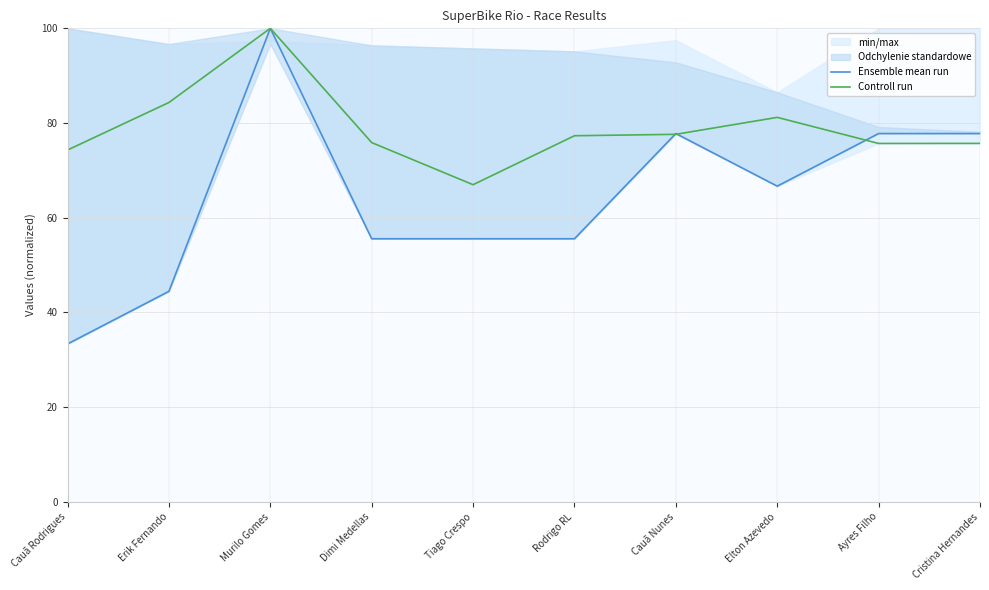

What is the sum of all Ensemble mean run values?

644.4